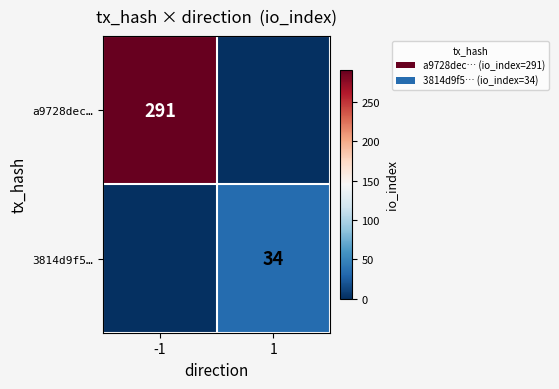

Is the value of 3814d9f5… at 1 greater than the value of a9728dec… at -1?

No